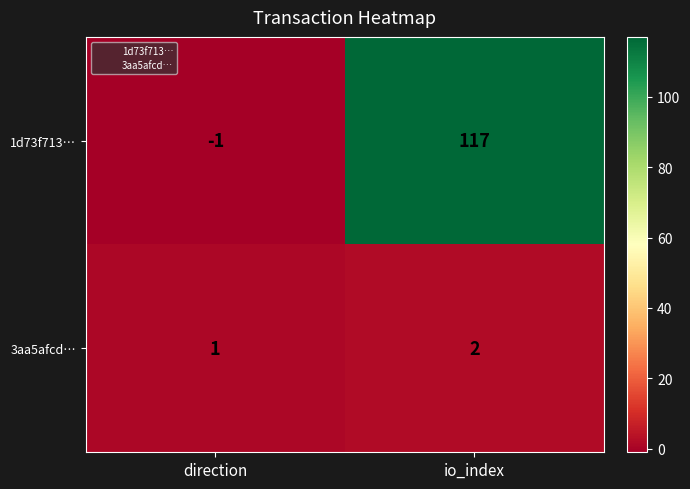

At how many categories does at least one series exceed 110?

1